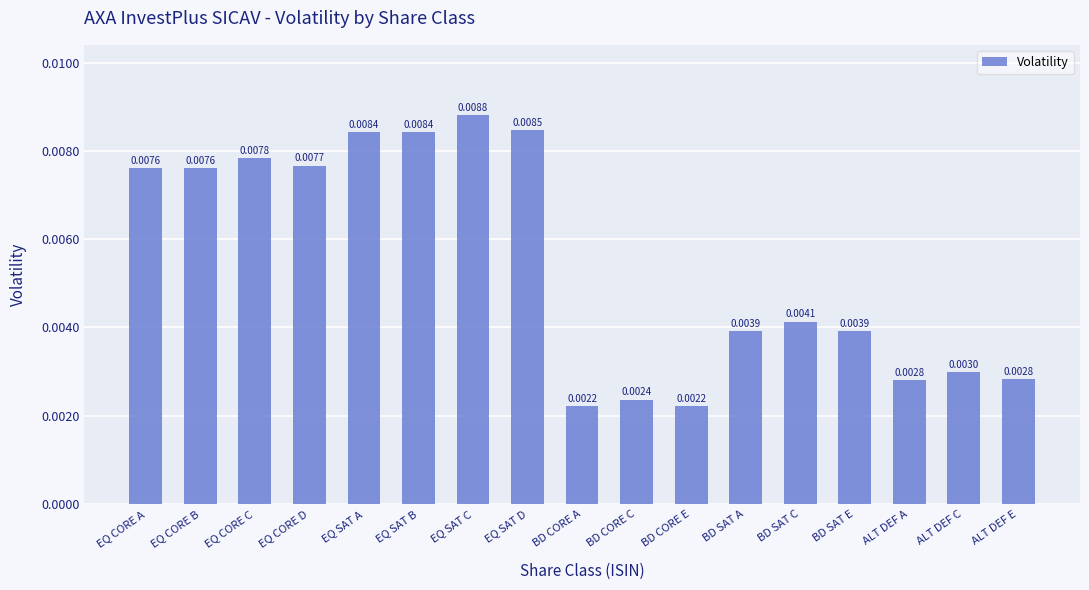

What is the label of the 12th bar from the left?

BD SAT A